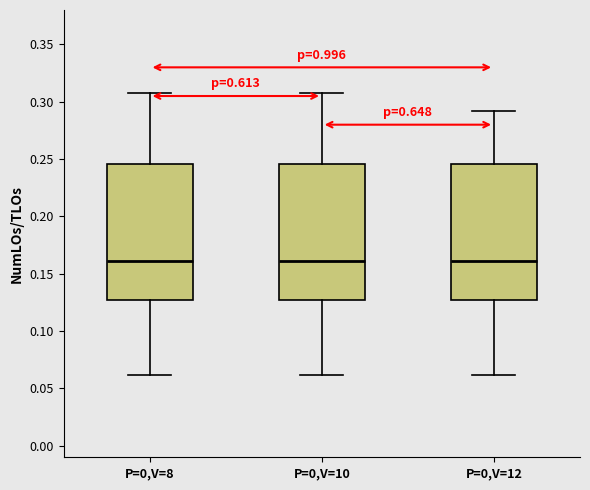

Reading left to right, read every box against the y-axis: the position of its median line, the range the box covers, and the ends of its whiskers. The values are not printed on the chart, so give them approximately, as read against the axis.

P=0,V=8: median 0.160, box 0.125 to 0.245, whiskers 0.060 to 0.310
P=0,V=10: median 0.160, box 0.125 to 0.245, whiskers 0.060 to 0.310
P=0,V=12: median 0.160, box 0.125 to 0.245, whiskers 0.060 to 0.290